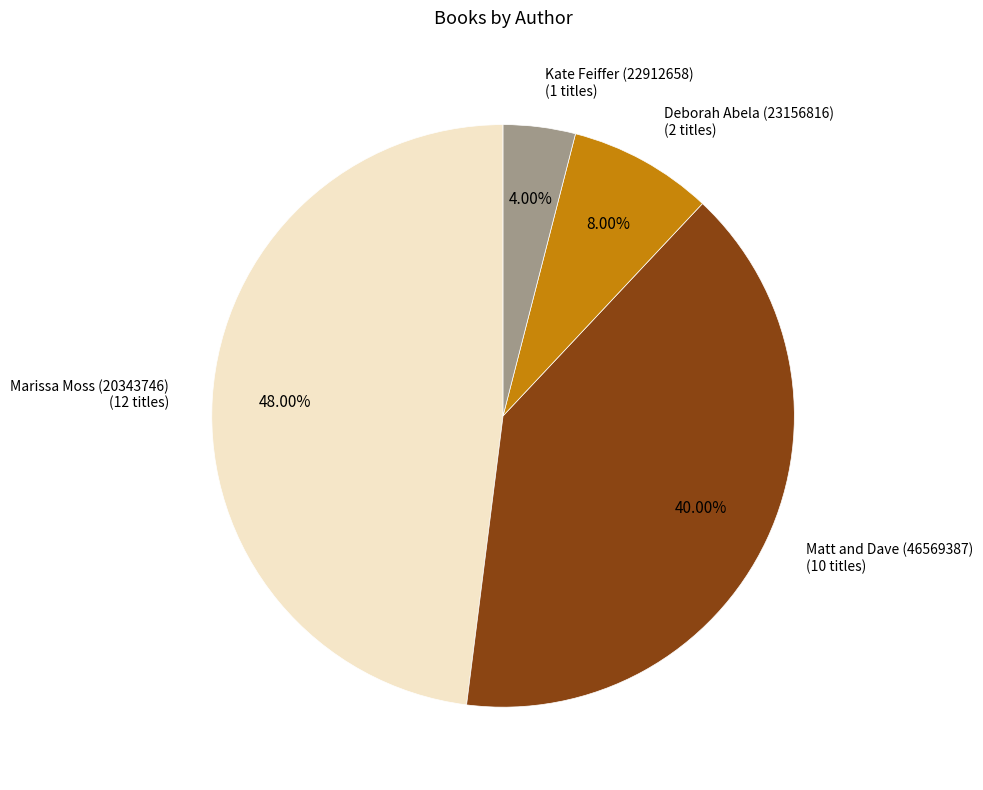

Does any single category account for the majority?

No